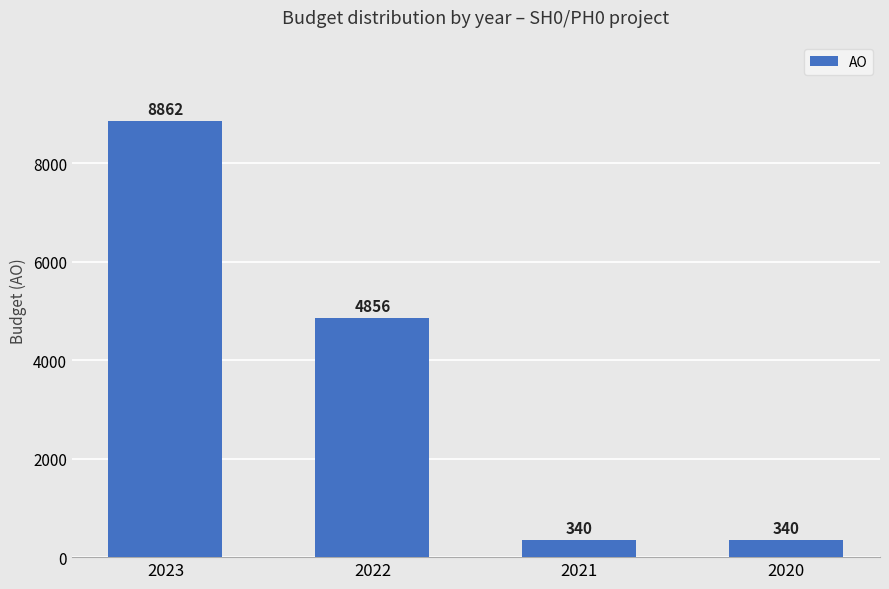

The chart shows a value of 2698 at 2023. True or false?

False